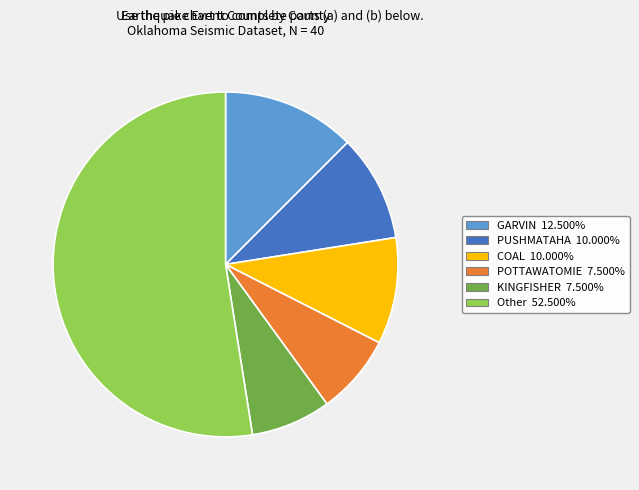

Combined, do POTTAWATOMIE 7.500% and COAL 10.000% account for over 50%?

No